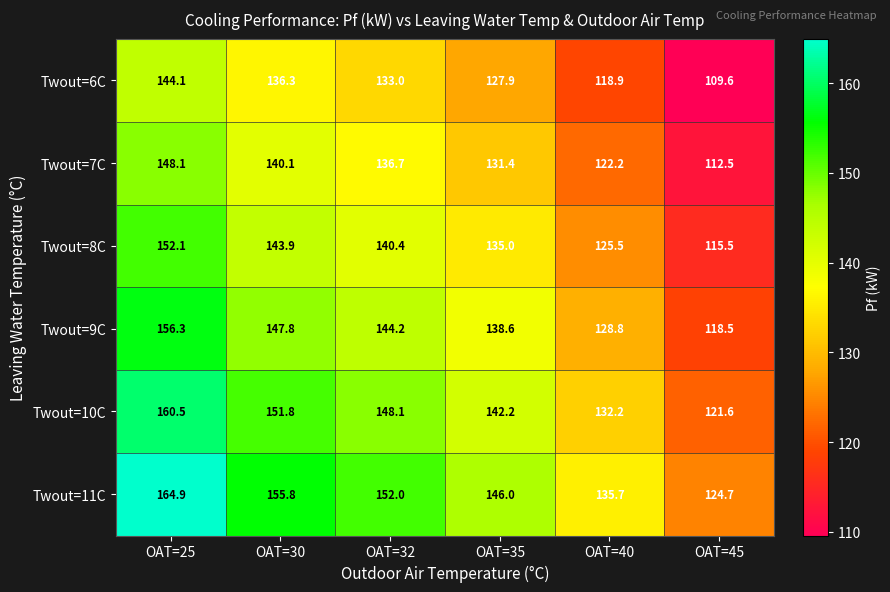

What is the greatest value displayed?

164.9